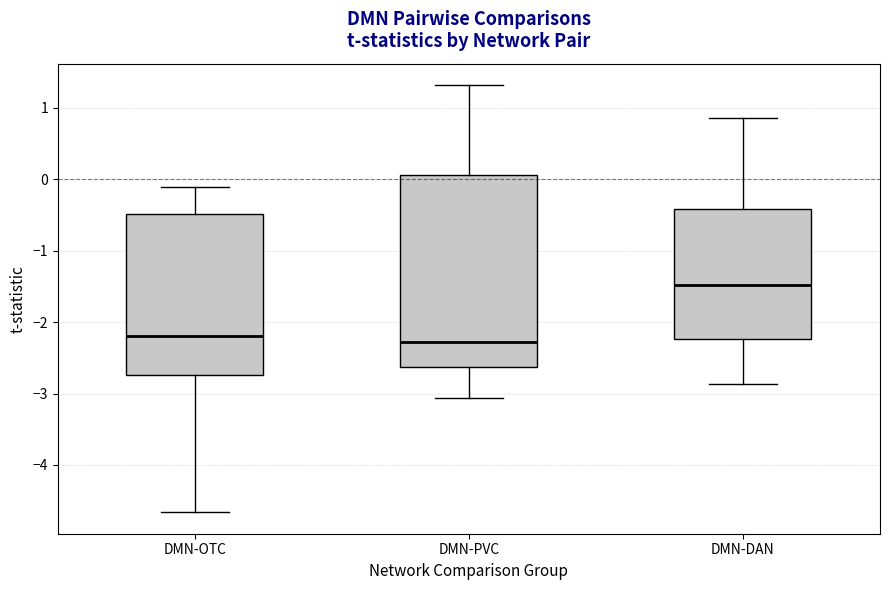

Reading left to right, transcribe this box plot: for each box, give where its median line is, the range the box spans, and where its two whiskers end, as read against the y-axis. The values are not printed on the chart, so give them approximately, as read against the axis.

DMN-OTC: median -2.2, box -2.7 to -0.5, whiskers -4.7 to -0.1
DMN-PVC: median -2.3, box -2.6 to 0.1, whiskers -3.1 to 1.3
DMN-DAN: median -1.5, box -2.2 to -0.4, whiskers -2.9 to 0.9